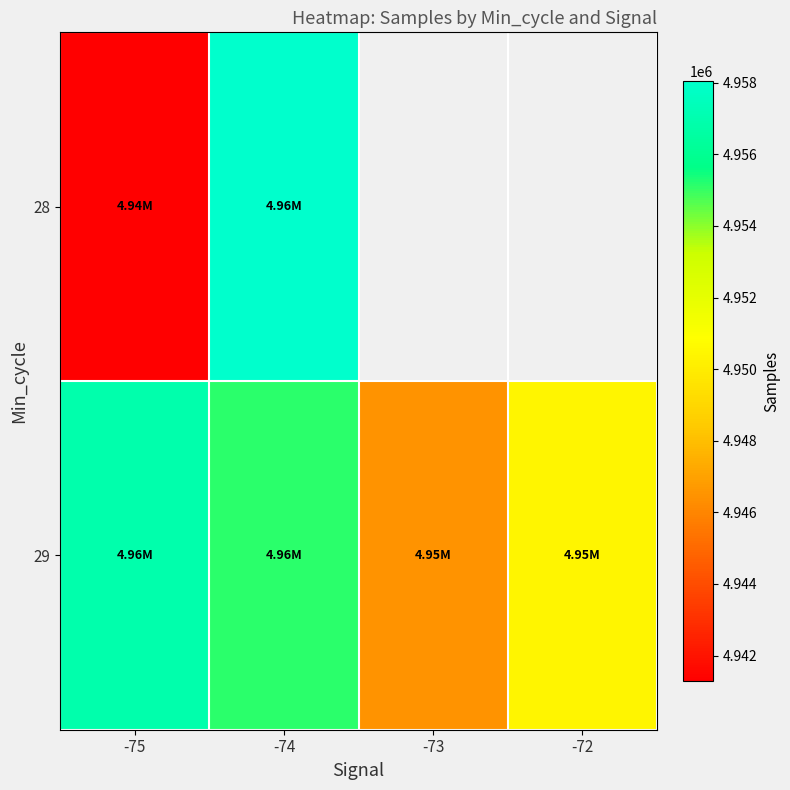

Which series has the widest spread of values?

28